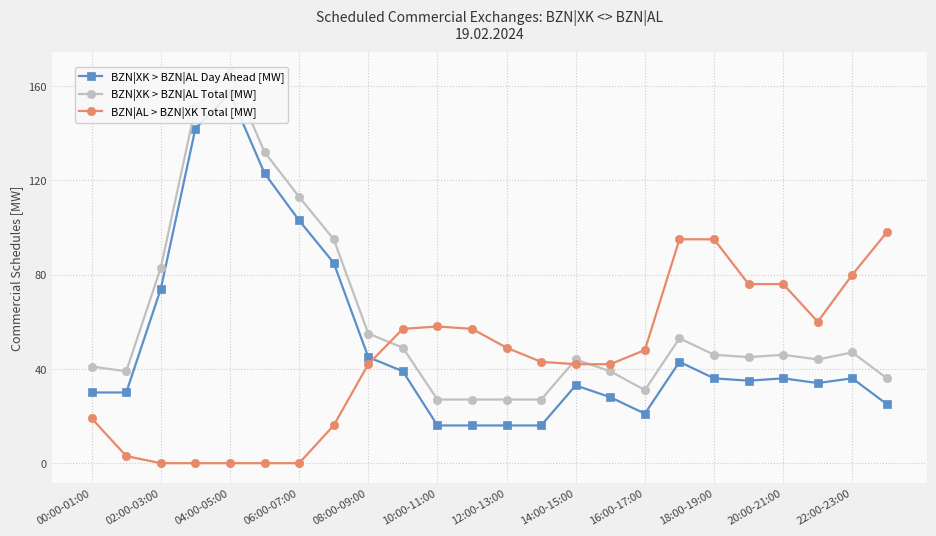

Rank the series by their maximum value, from highest to lowest.

BZN|XK > BZN|AL Total [MW], BZN|XK > BZN|AL Day Ahead [MW], BZN|AL > BZN|XK Total [MW]